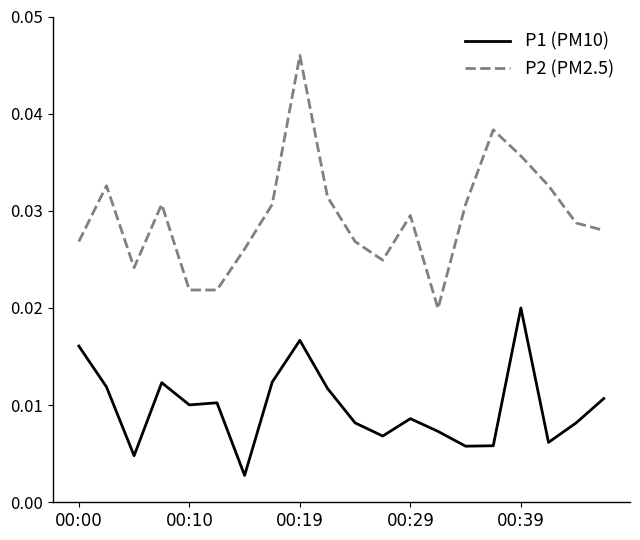

The value of P1 at 00:29 is 0.0. True or false?

False